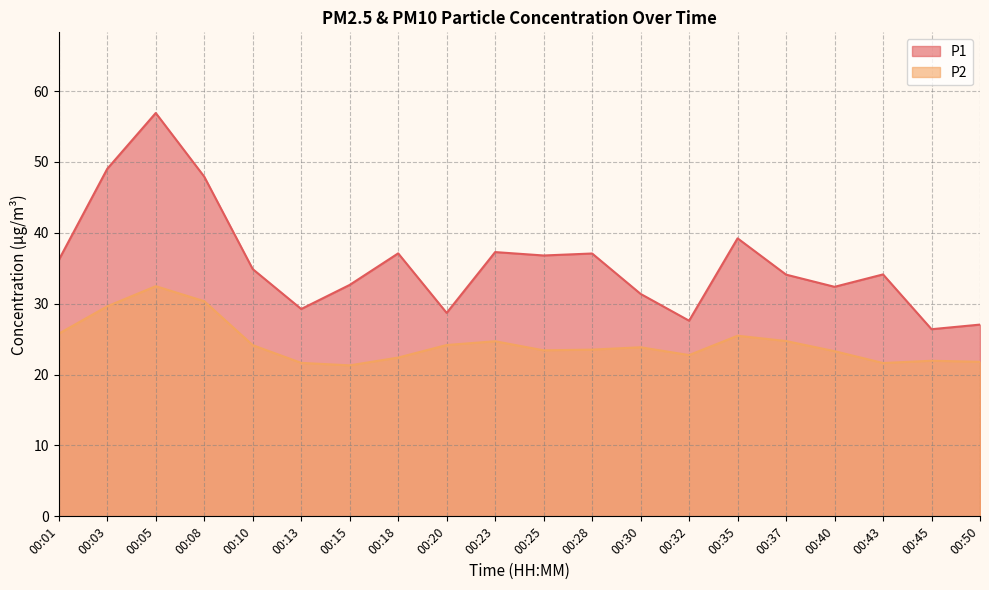

What is the sum of the P2 values at 00:01 and 00:05?

58.2